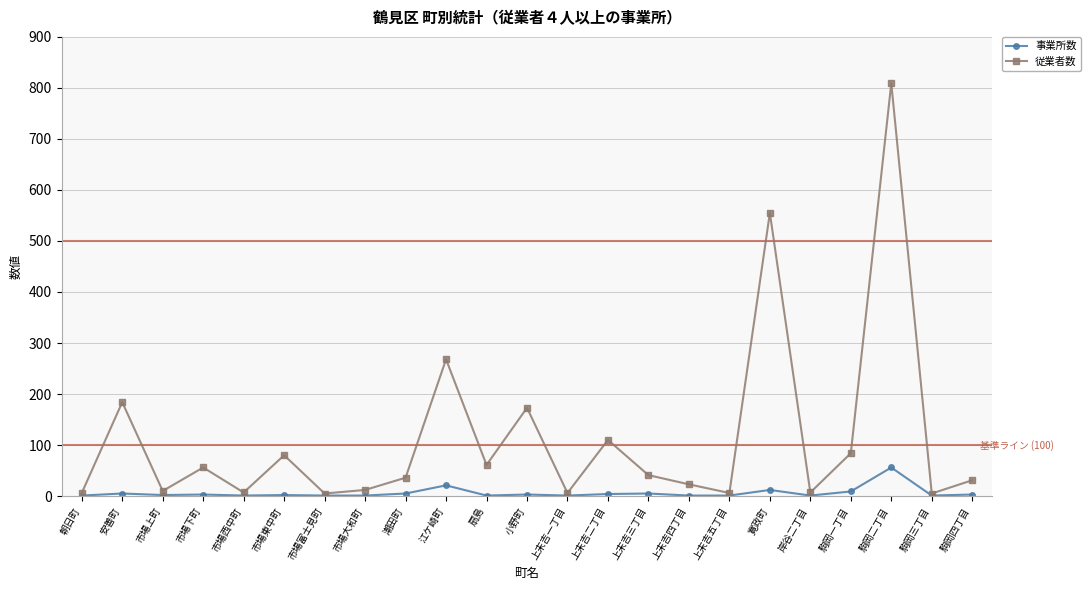

What is the sum of all 従業者数 values?

2575